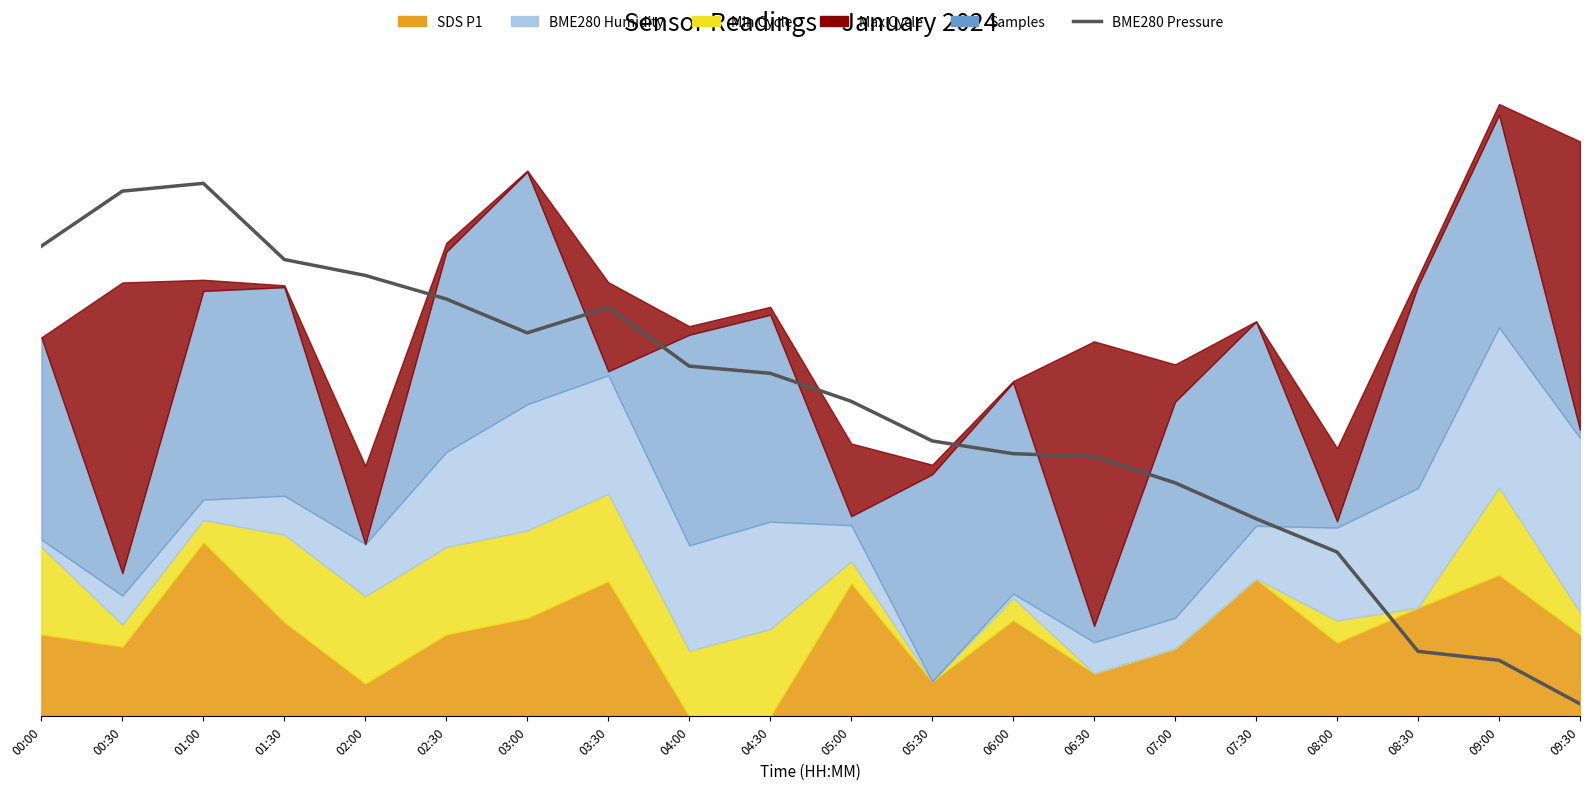

What is the ratio of the value at 00:30 to the value at 03:30?

1.3